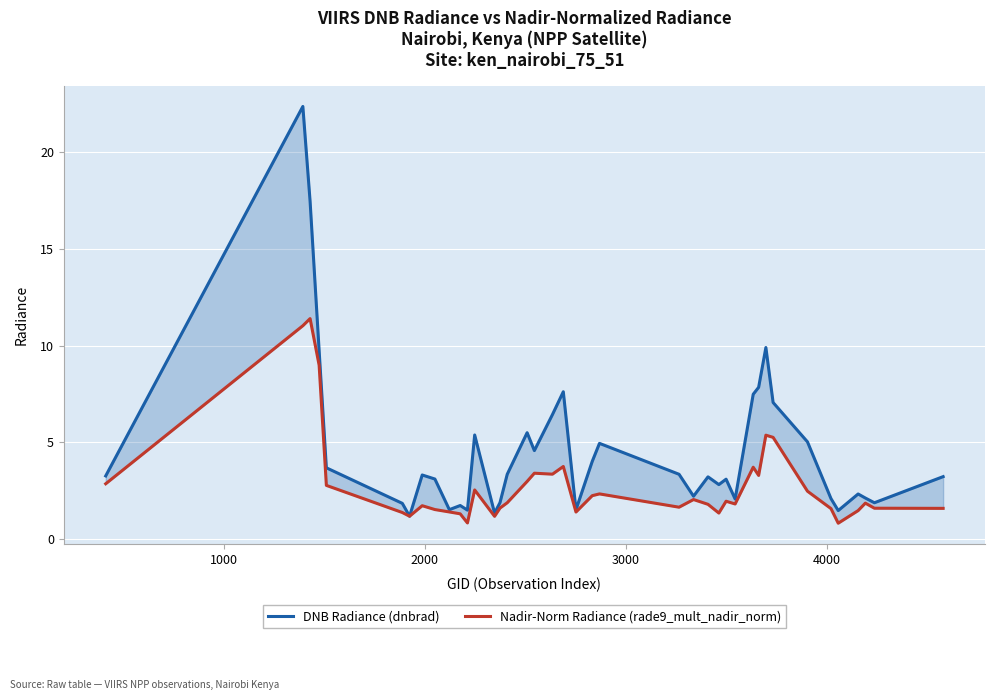

List the series in order of their overall mean, highest first.

DNB Radiance (dnbrad), Nadir-Norm Radiance (rade9_mult_nadir_norm)